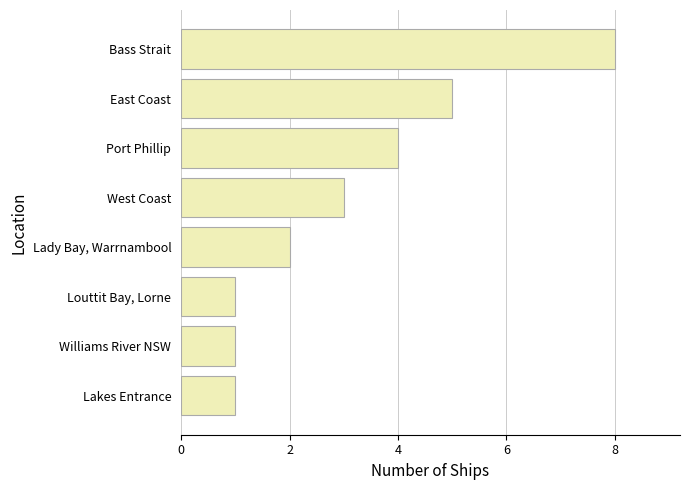

Reading bottom to top, transcribe all the data shown in this chart.

Lakes Entrance=1	Williams River NSW=1	Louttit Bay, Lorne=1	Lady Bay, Warrnambool=2	West Coast=3	Port Phillip=4	East Coast=5	Bass Strait=8